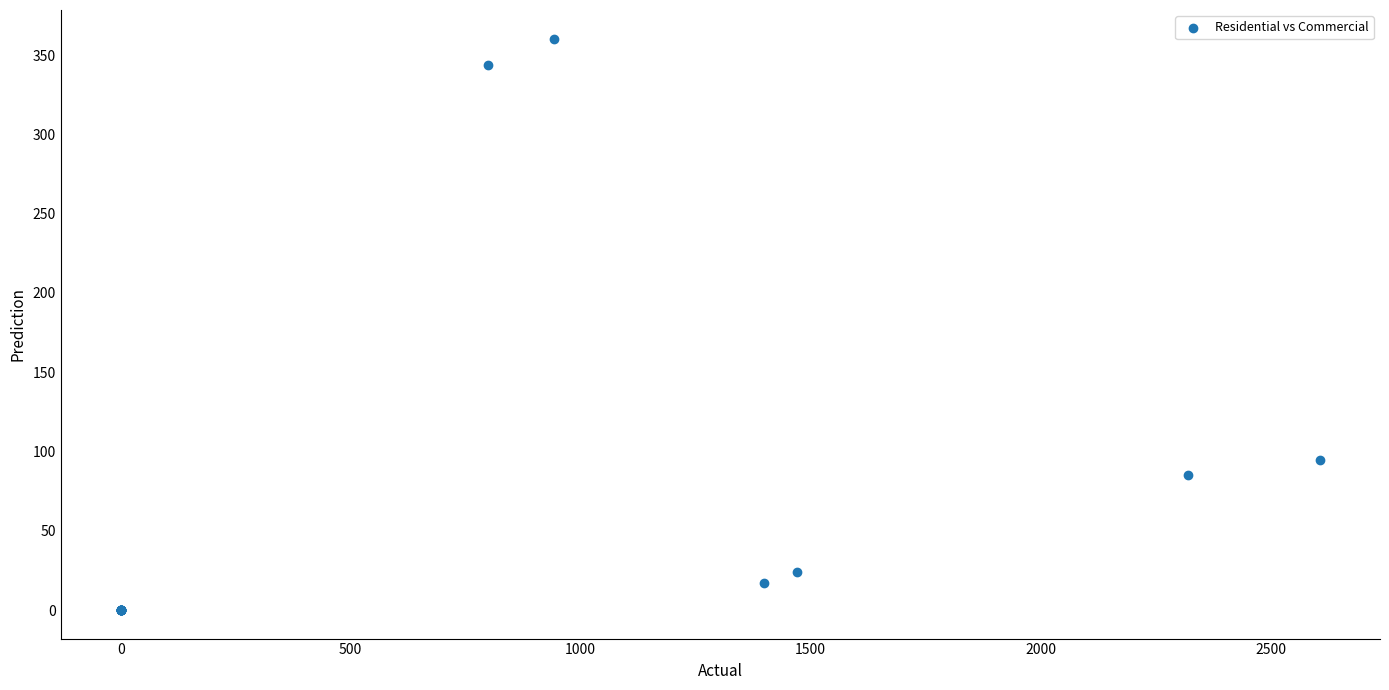

What Y value in the scatter plot is closest to 180?

94.6